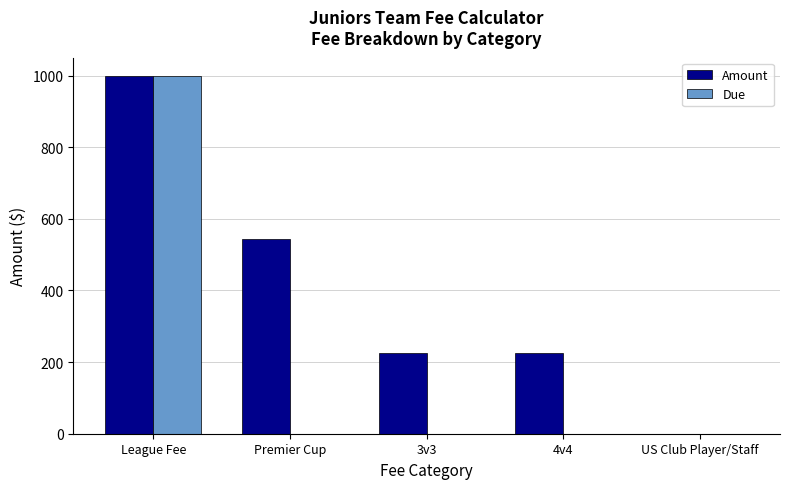

True or false: Due has a value of 442 at League Fee.

False